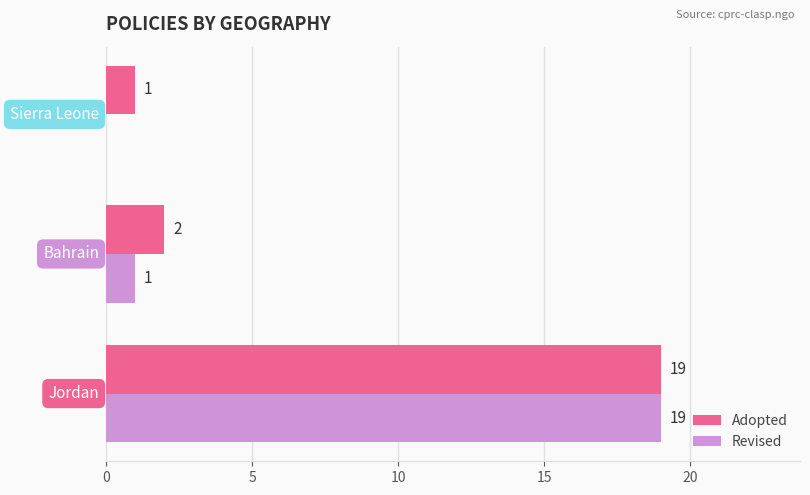

What is the maximum value for Revised?

19